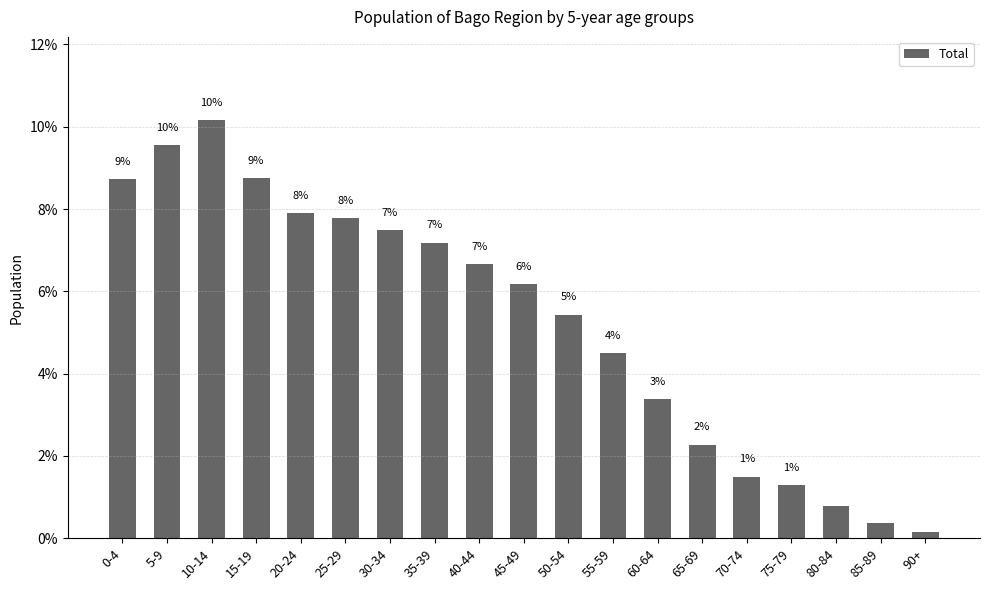

Does the chart contain any negative values?

No